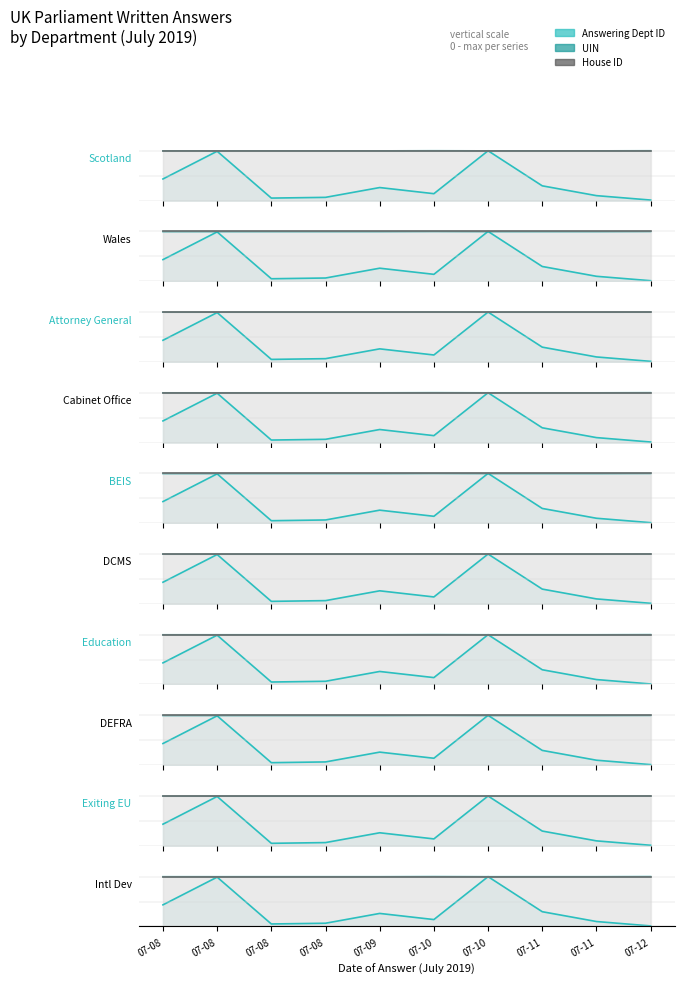

What is the difference between the second highest and minimum values in the answering dept id series?

1.0